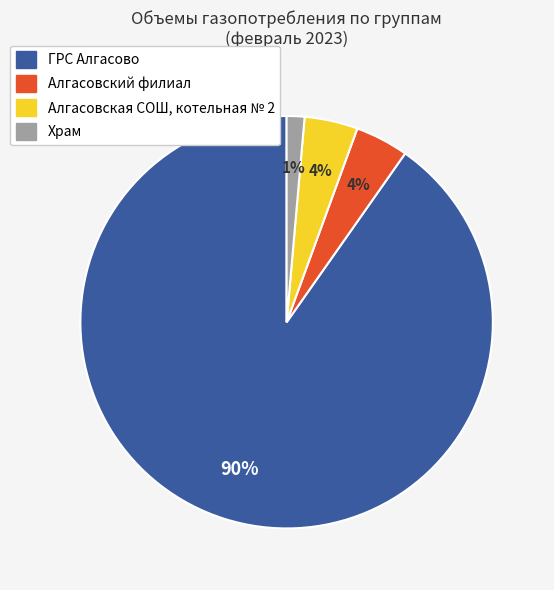

To the nearest percent, what portion does Алгасовский филиал represent?

4%